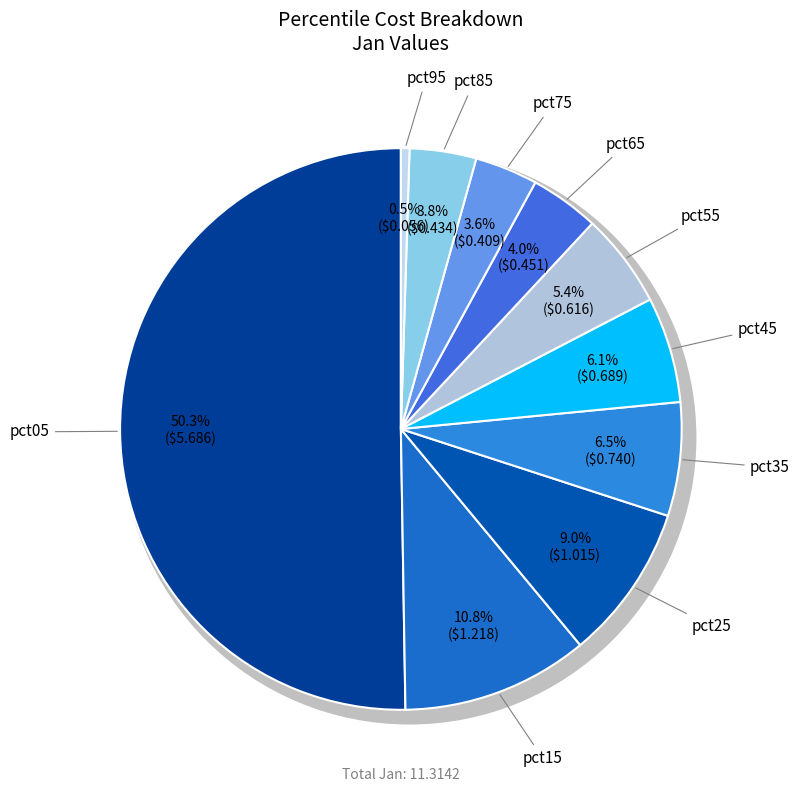

Between pct55 and pct95, which is larger?

pct55